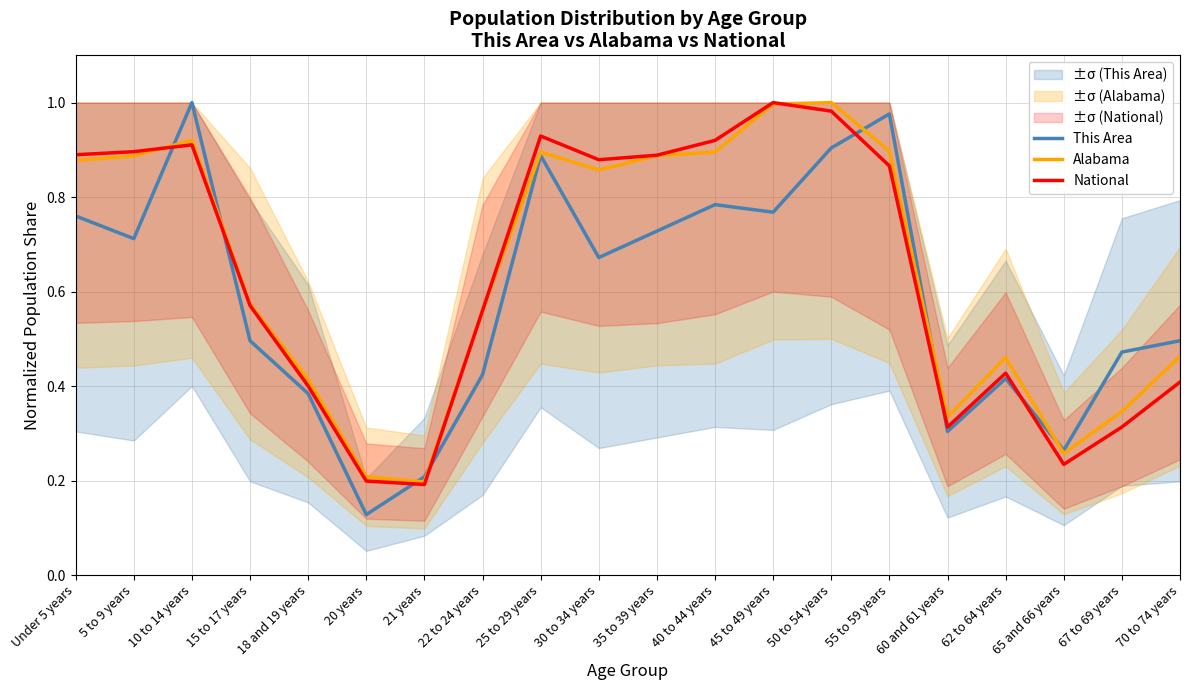

Reading left to right, transcribe all the data shown in this chart.

This Area: Under 5 years=0.8	5 to 9 years=0.7	10 to 14 years=1.0	15 to 17 years=0.5	18 and 19 years=0.4	20 years=0.1	21 years=0.2	22 to 24 years=0.4	25 to 29 years=0.9	30 to 34 years=0.7	35 to 39 years=0.7	40 to 44 years=0.8	45 to 49 years=0.8	50 to 54 years=0.9	55 to 59 years=1.0	60 and 61 years=0.3	62 to 64 years=0.4	65 and 66 years=0.3	67 to 69 years=0.5	70 to 74 years=0.5
Alabama: Under 5 years=0.9	5 to 9 years=0.9	10 to 14 years=0.9	15 to 17 years=0.6	18 and 19 years=0.4	20 years=0.2	21 years=0.2	22 to 24 years=0.6	25 to 29 years=0.9	30 to 34 years=0.9	35 to 39 years=0.9	40 to 44 years=0.9	45 to 49 years=1.0	50 to 54 years=1.0	55 to 59 years=0.9	60 and 61 years=0.3	62 to 64 years=0.5	65 and 66 years=0.3	67 to 69 years=0.3	70 to 74 years=0.5
National: Under 5 years=0.9	5 to 9 years=0.9	10 to 14 years=0.9	15 to 17 years=0.6	18 and 19 years=0.4	20 years=0.2	21 years=0.2	22 to 24 years=0.6	25 to 29 years=0.9	30 to 34 years=0.9	35 to 39 years=0.9	40 to 44 years=0.9	45 to 49 years=1.0	50 to 54 years=1.0	55 to 59 years=0.9	60 and 61 years=0.3	62 to 64 years=0.4	65 and 66 years=0.2	67 to 69 years=0.3	70 to 74 years=0.4